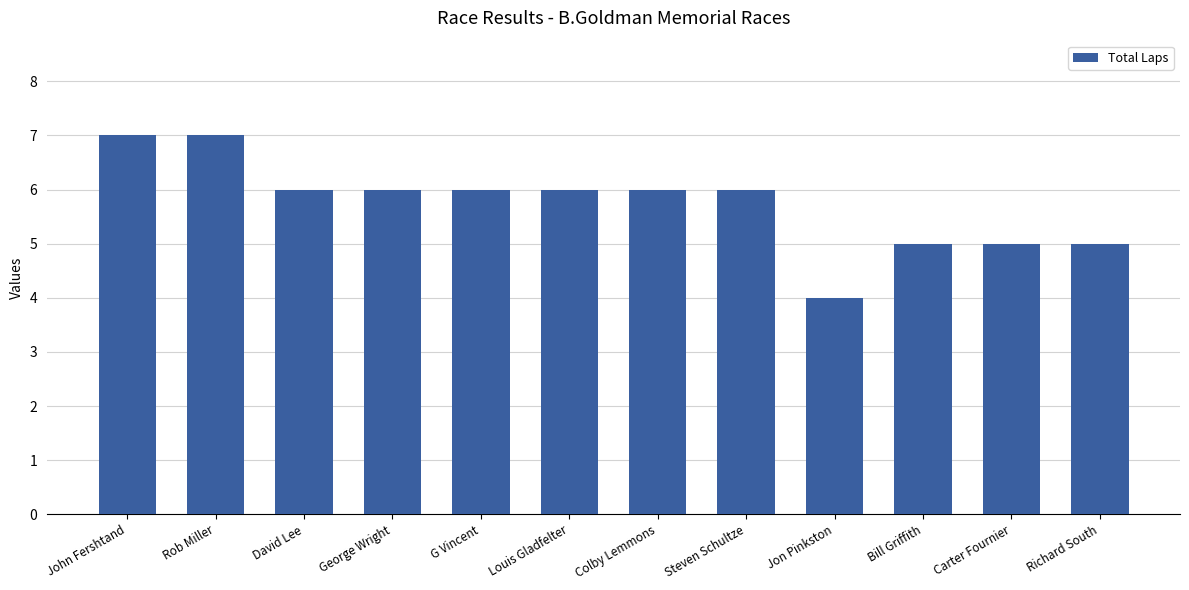

What position from the right is Louis Gladfelter?

7